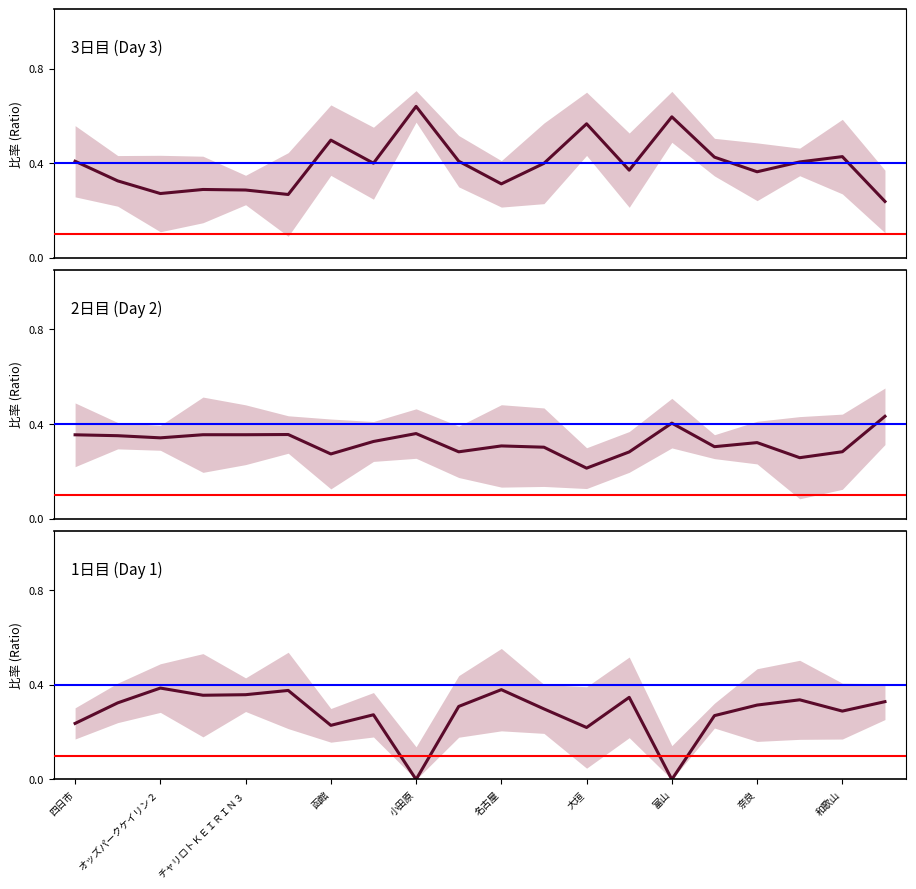

What are all the series names shown in the legend?

3日目, 2日目, 1日目